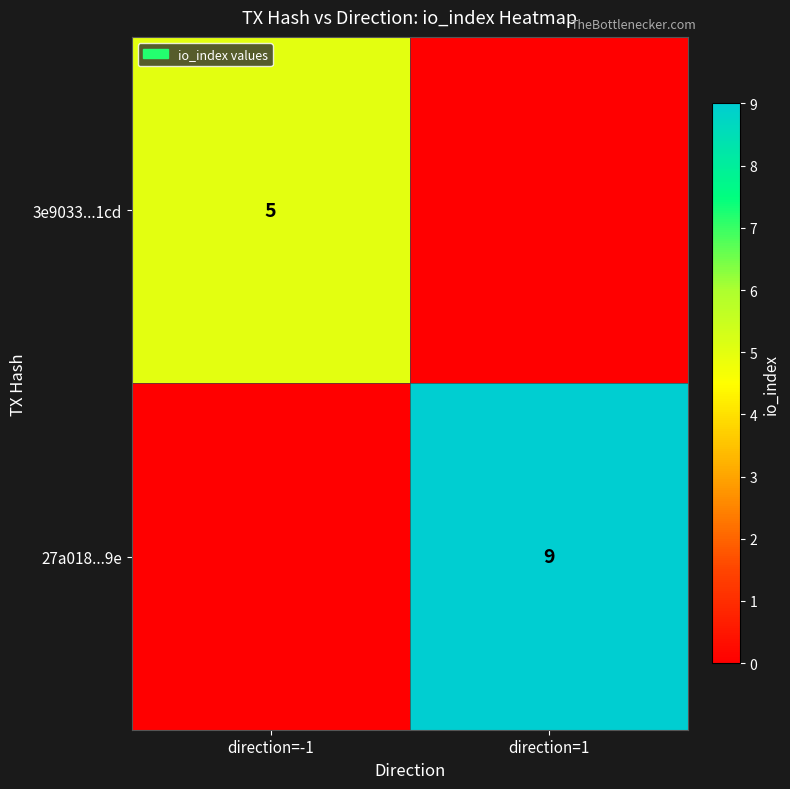

The value of 3e9033...1cd at direction=-1 is 3. True or false?

False